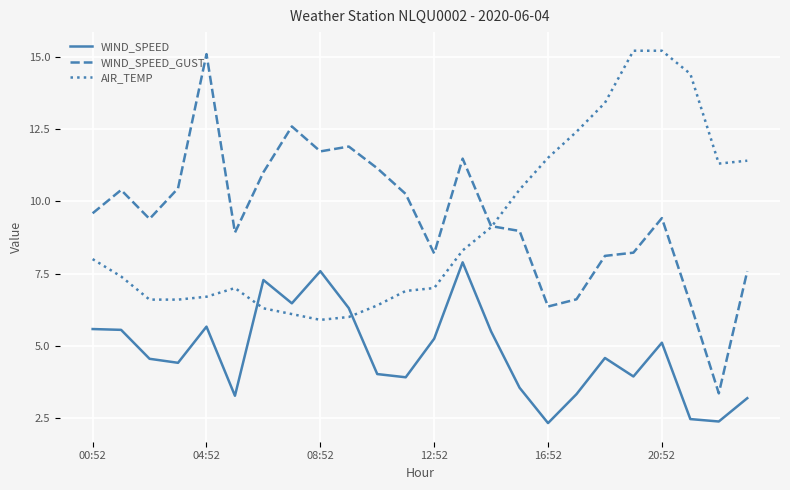

True or false: WIND_SPEED and WIND_SPEED_GUST cross at least once.

False